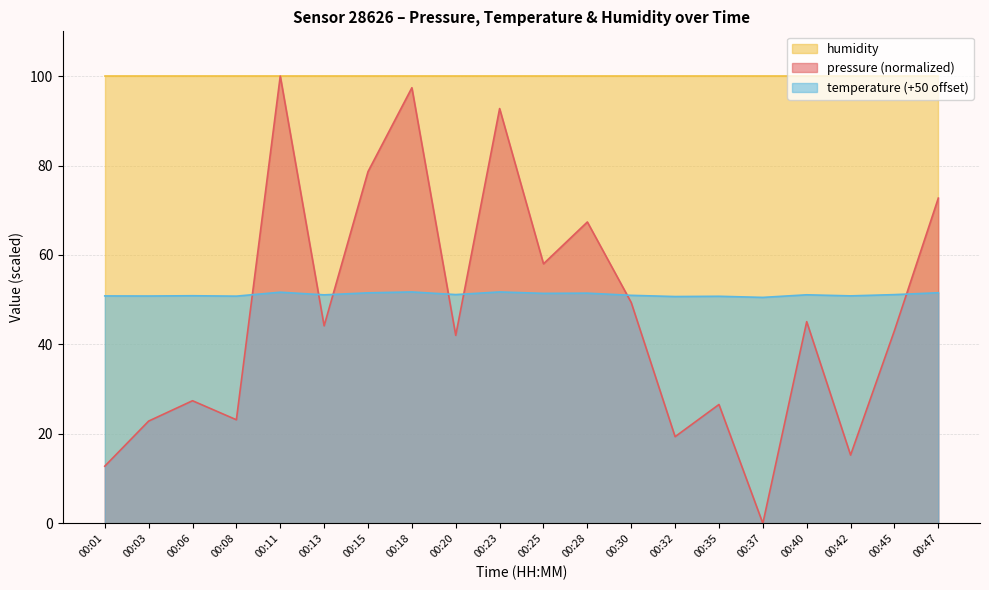

True or false: pressure and temperature cross at least once.

True